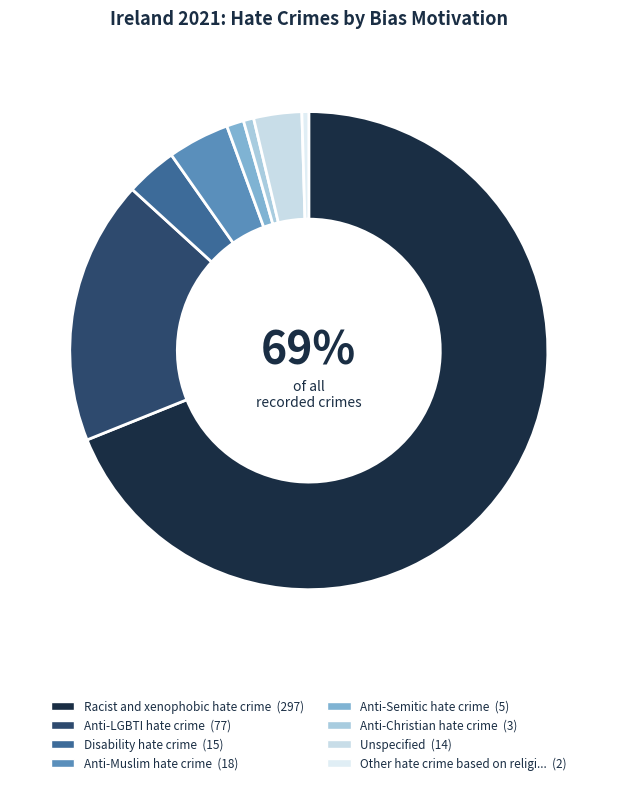

To the nearest percent, what is the average slice percentage?

12%